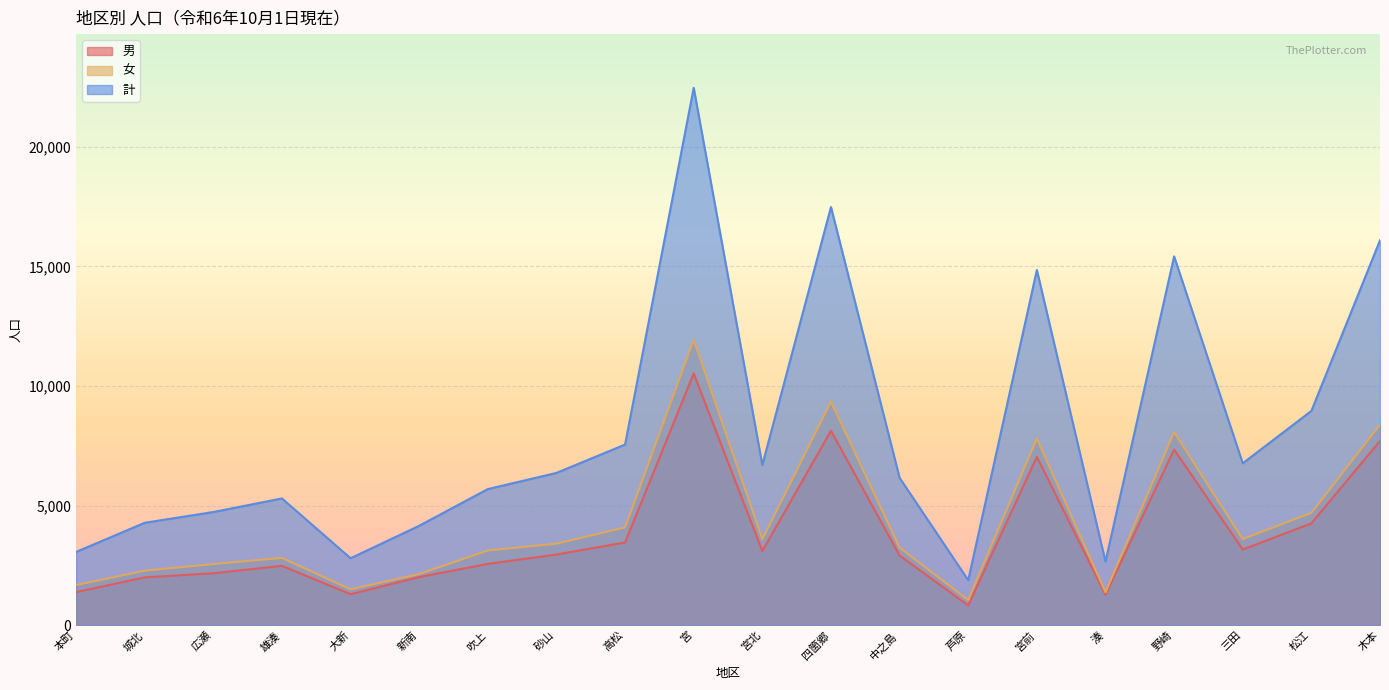

What are all the series names shown in the legend?

男, 女, 計